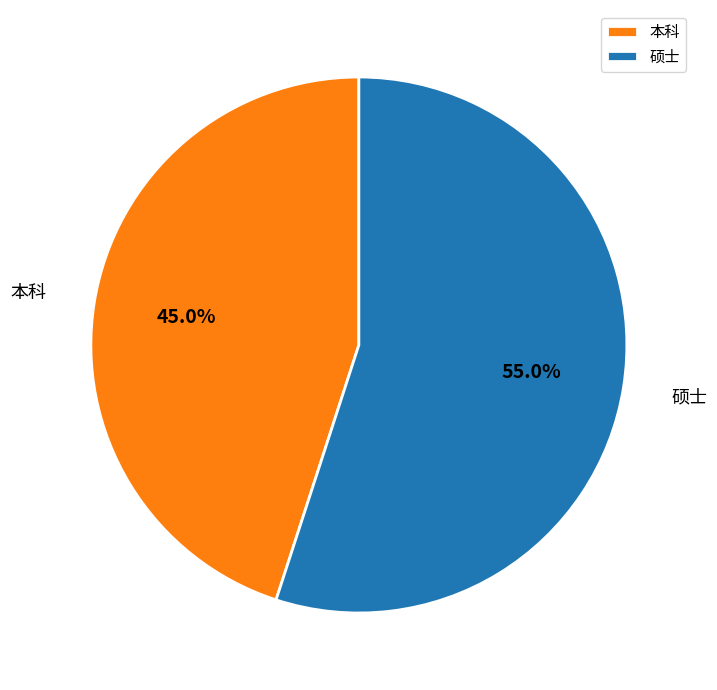

To the nearest percent, what percentage of the pie is 硕士?

55%